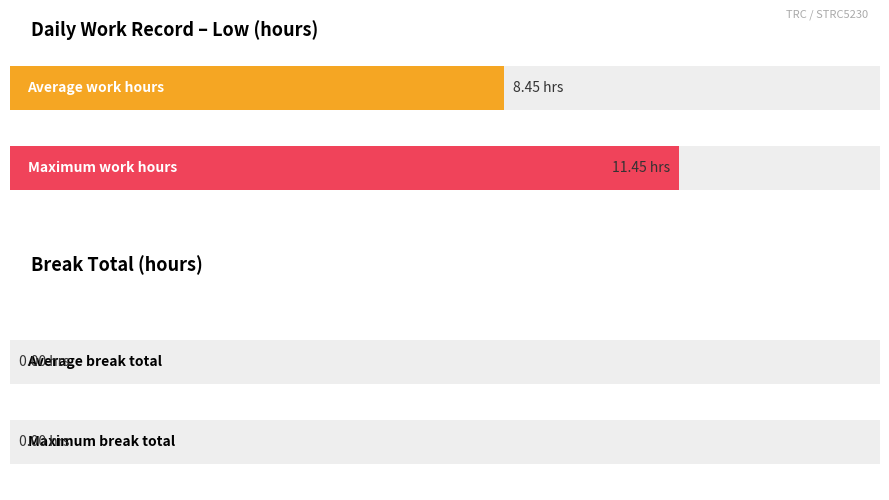

What is the greatest value displayed?

11.4